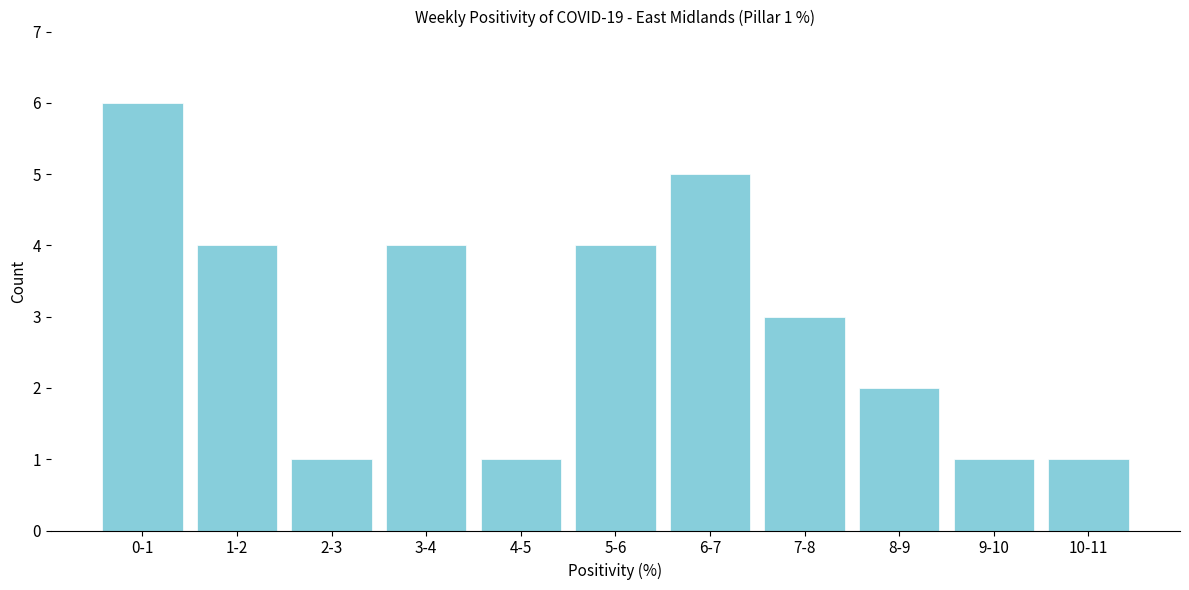

Reading left to right, what are all the values shown in this chart?

6	4	1	4	1	4	5	3	2	1	1